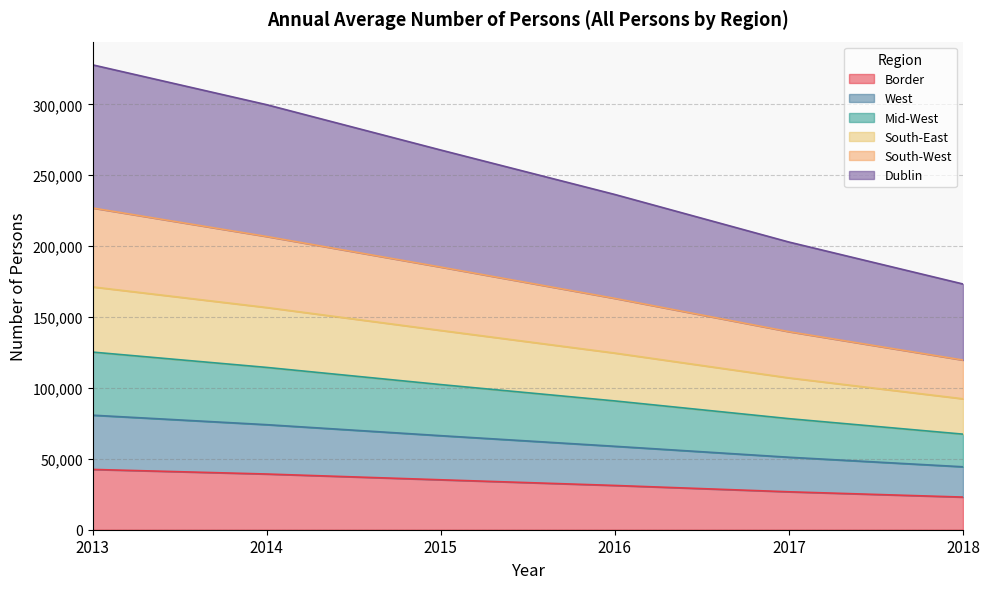

True or false: South-East has more than 2 points higher than both neighbors.

False